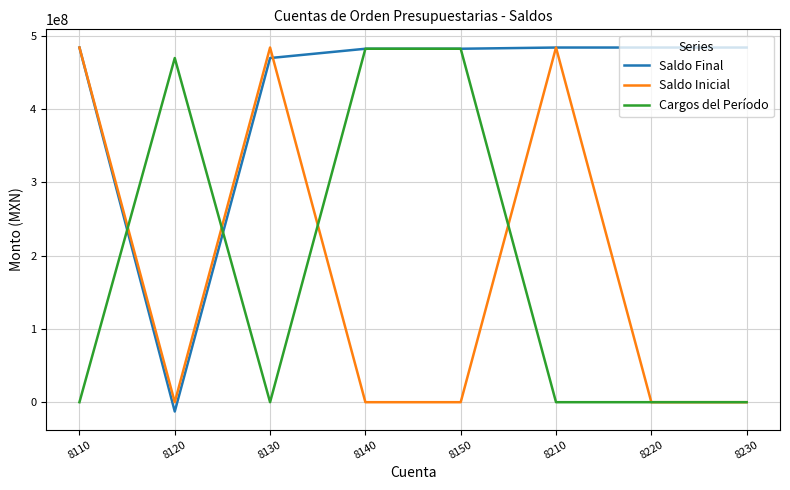

The Saldo Final series shows 181057524.0 at 8210. True or false?

False